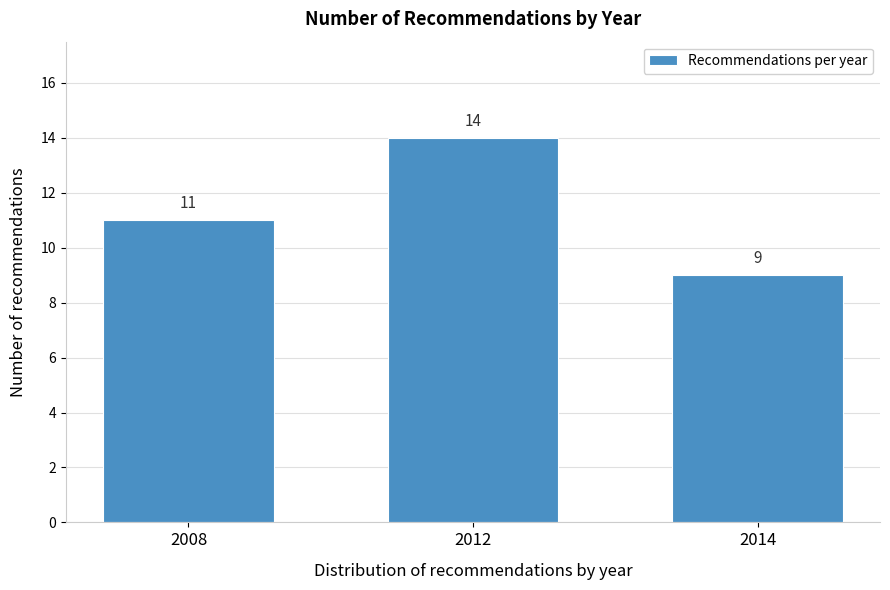

Reading left to right, transcribe all the data shown in this chart.

11	14	9